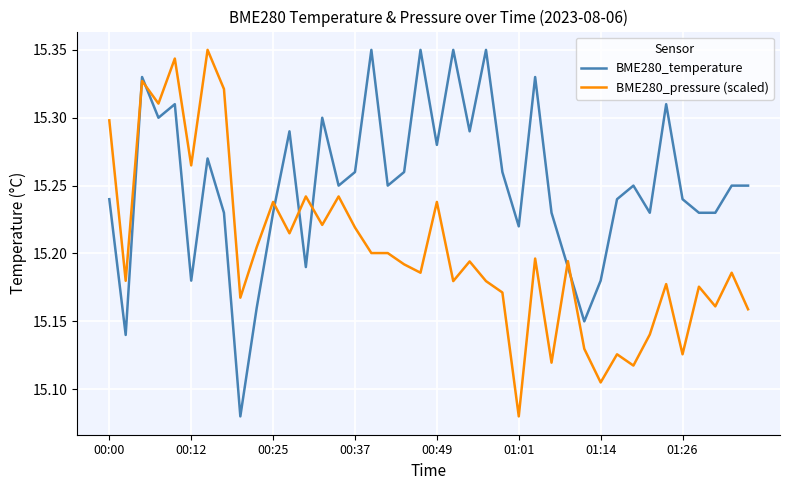

Which series has the largest total across all categories?

BME280_temperature